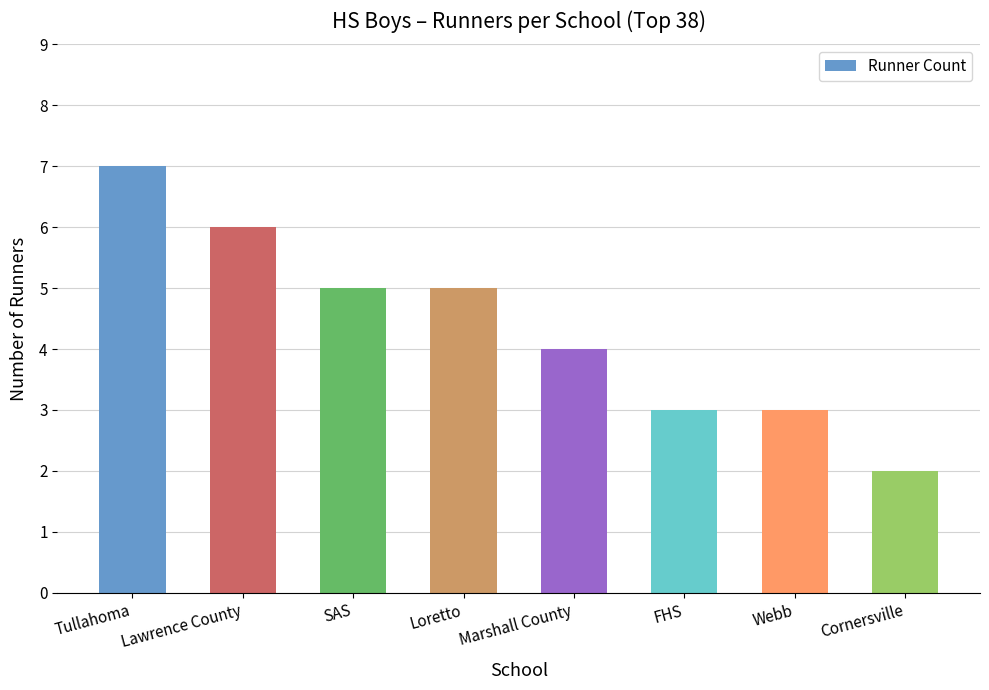

At which label does the data first exceed 5?

Tullahoma